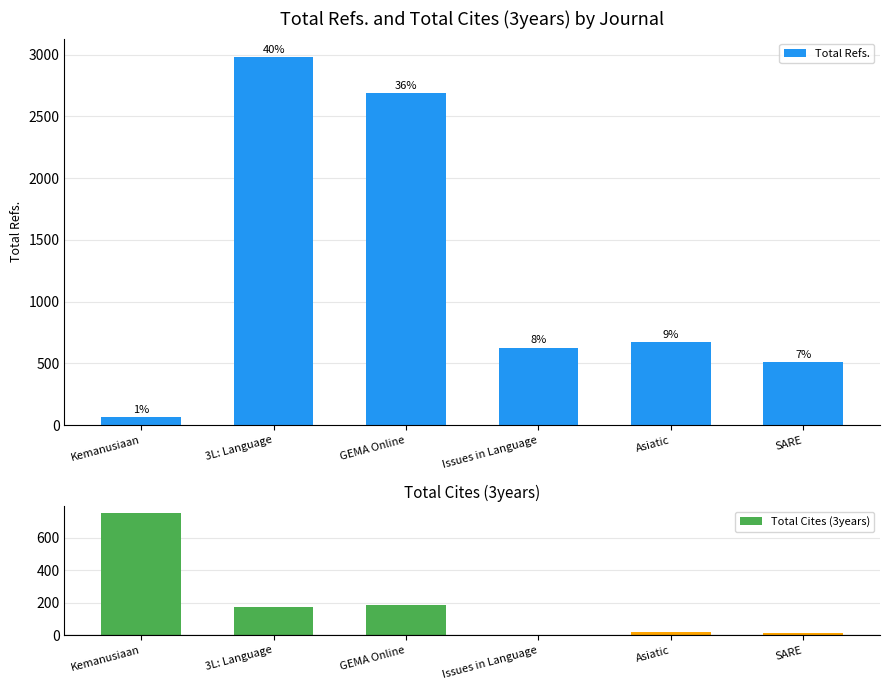

How many data points in Total Refs. are less than 673?

3